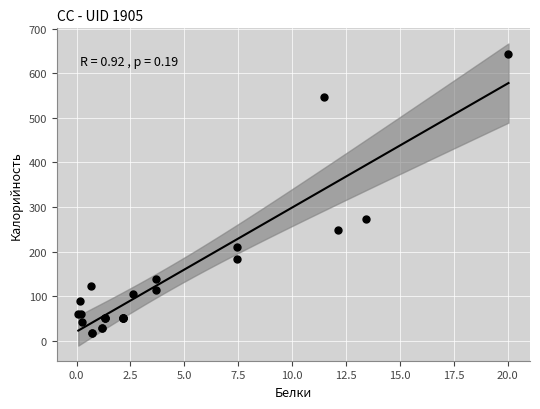

What Y value in the scatter plot is closest to 330?

274.0